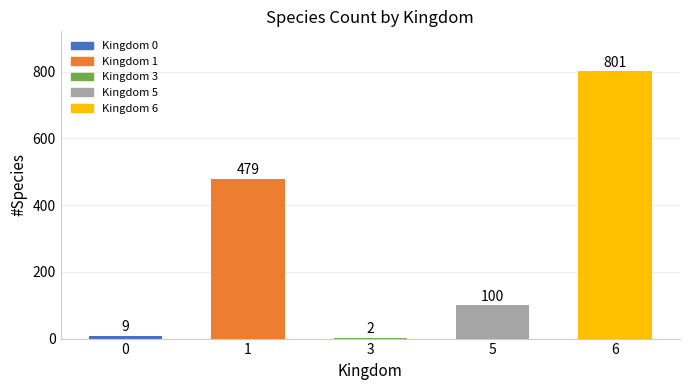

What is the sum of all values?

1391